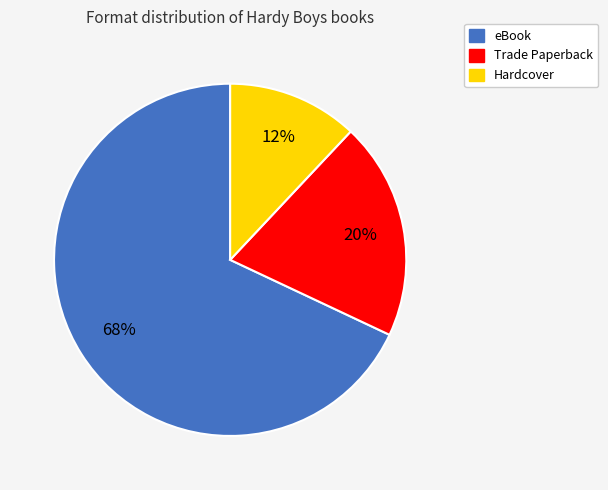

What is the majority slice?

eBook